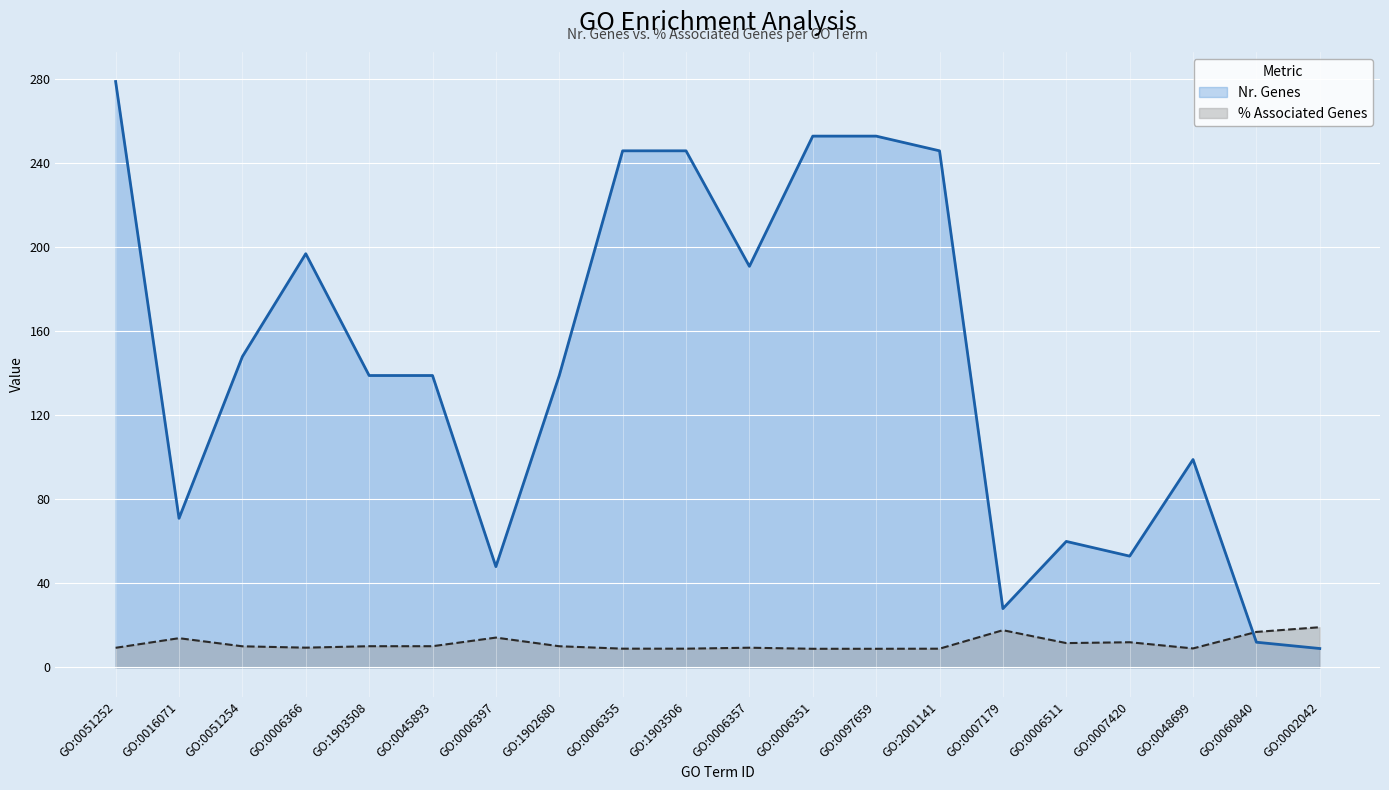

At which category is the sum across all series the highest?

GO:0051252